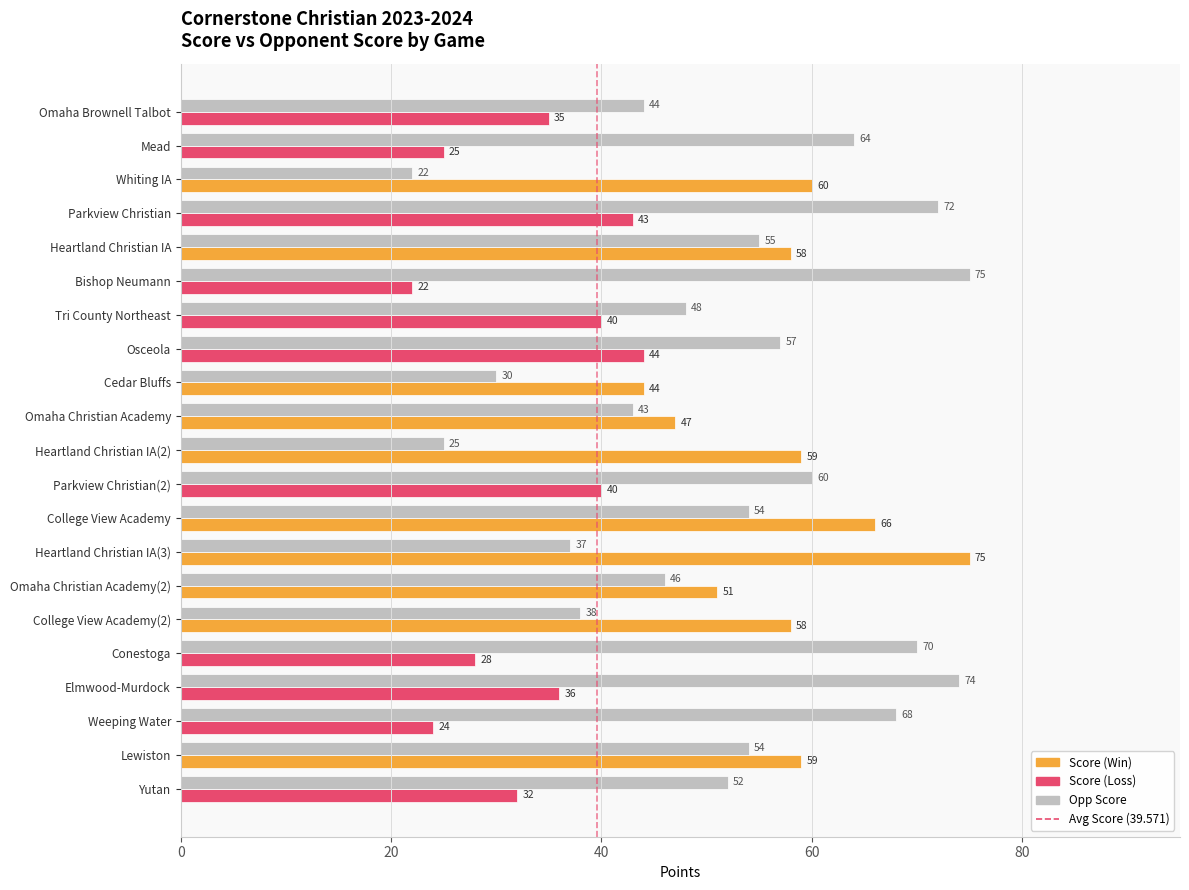

What is the difference between the highest and lowest values at Cedar Bluffs?

14